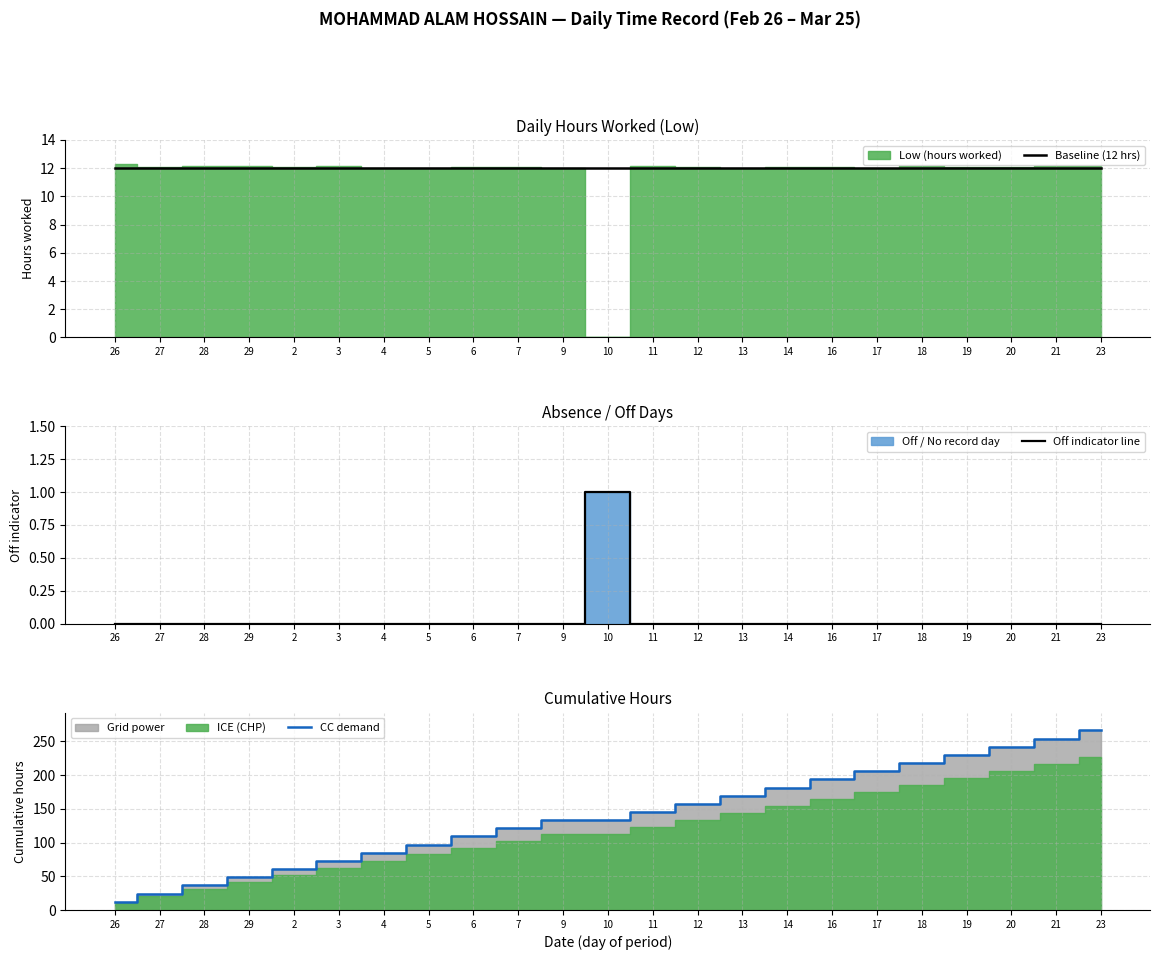

What is the sum of all Baseline (12 hrs) values?

276.0